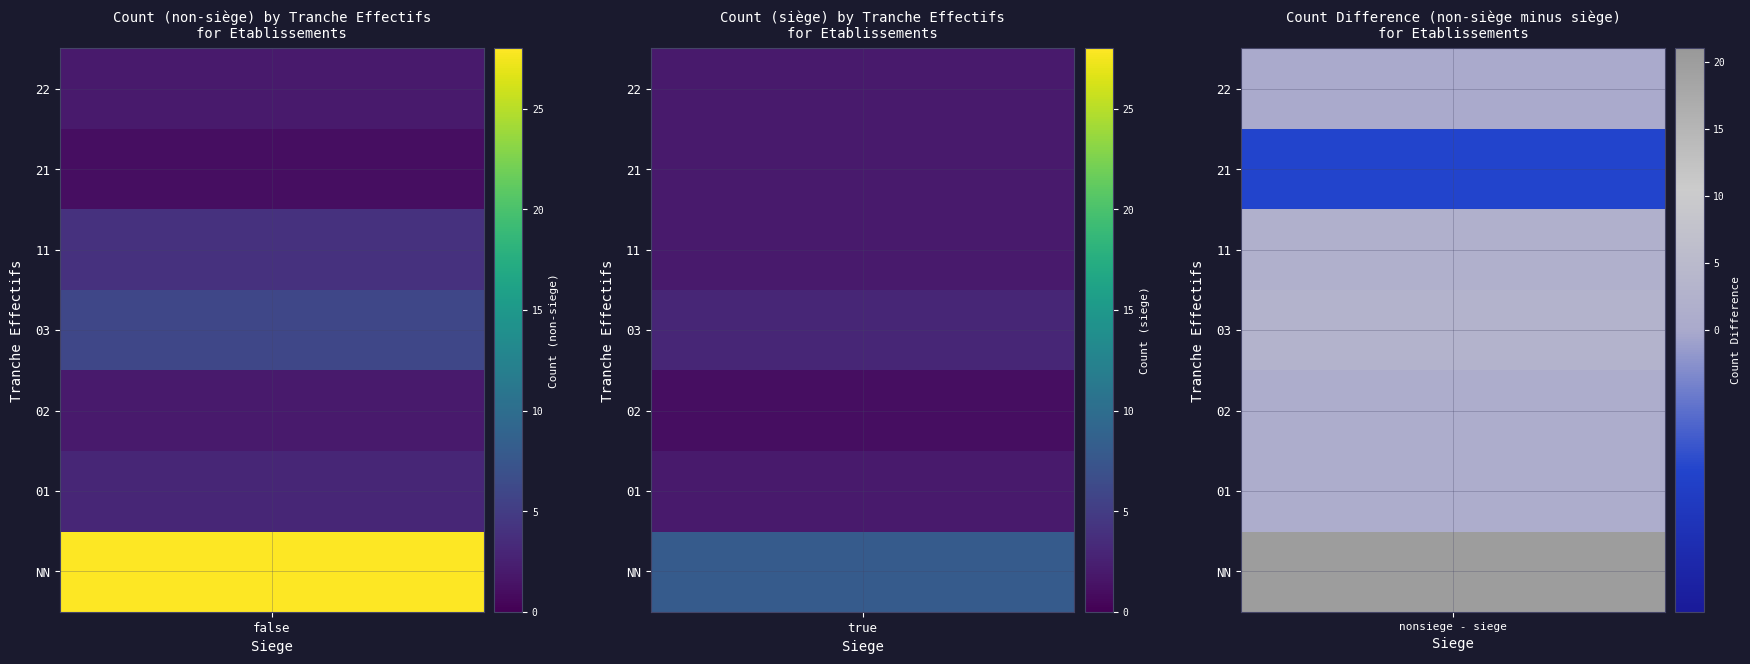

At how many categories does at least one series exceed 8?

1